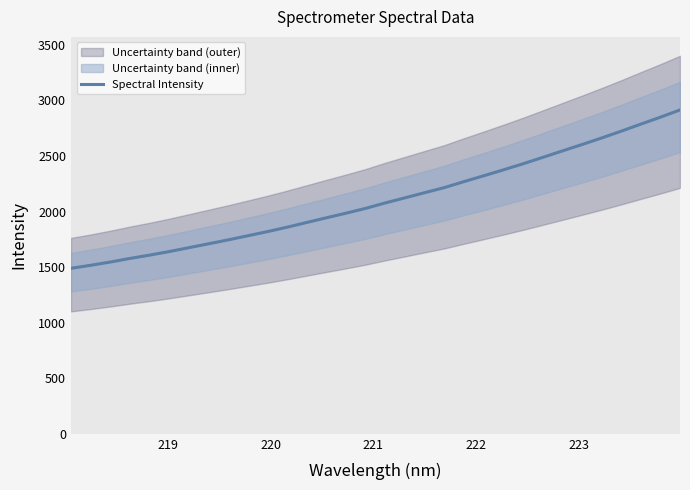

What is the maximum value for Spectral Intensity?

2914.9